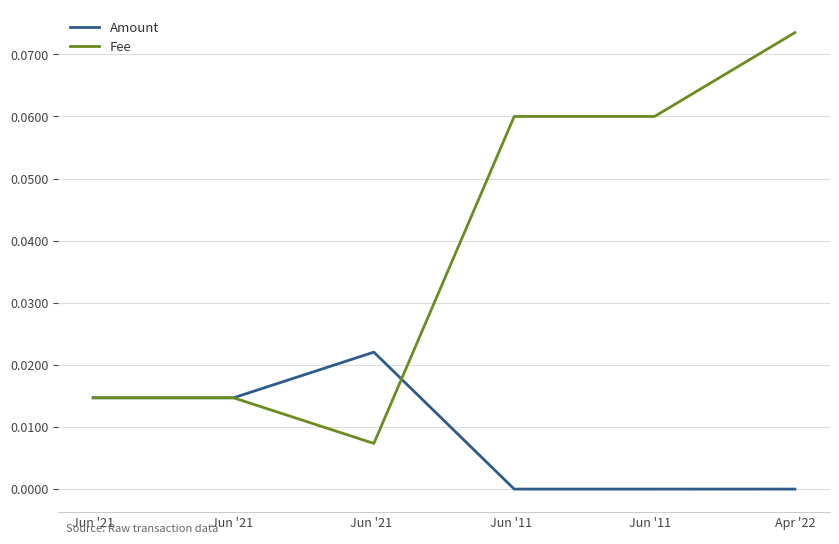

Which series has the largest range (max minus min)?

Fee